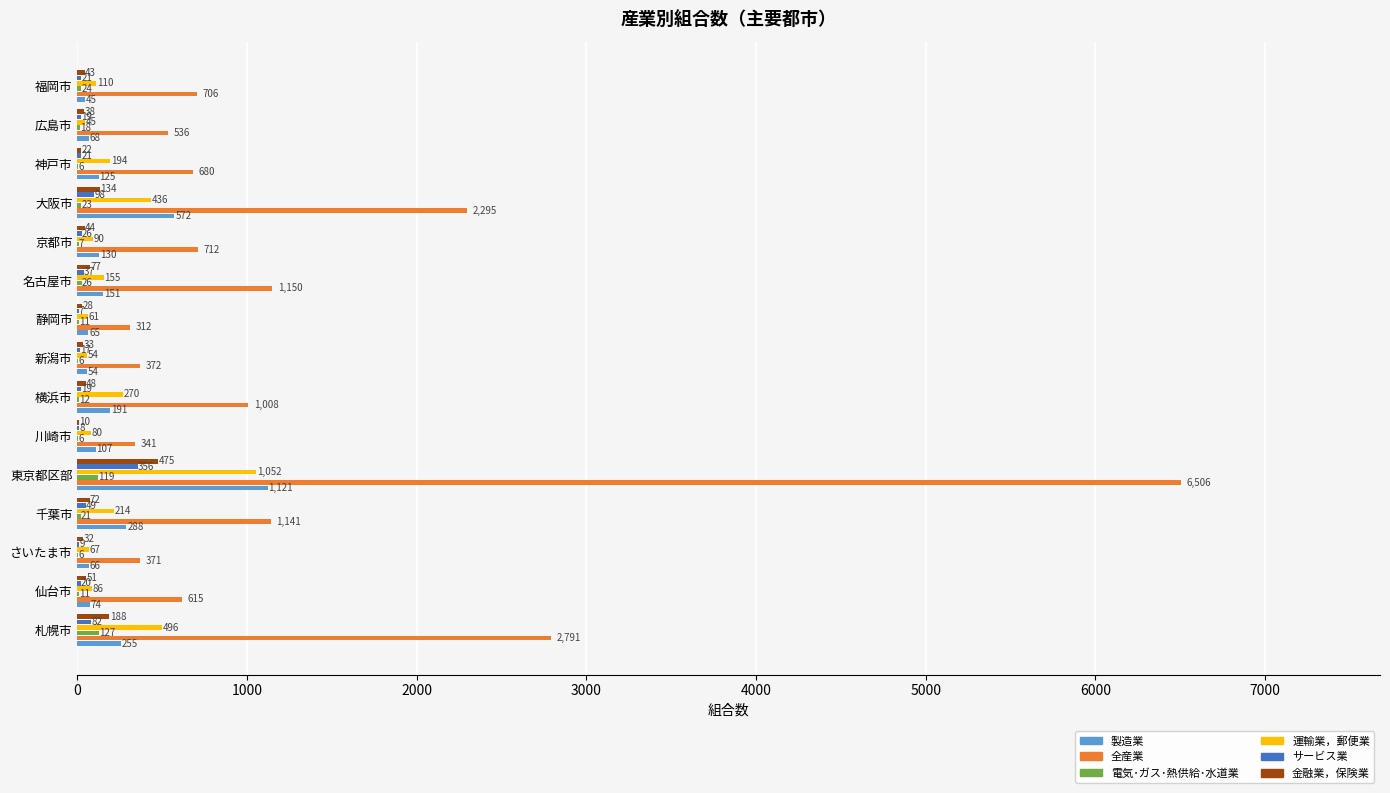

What is the greatest value displayed?

6506